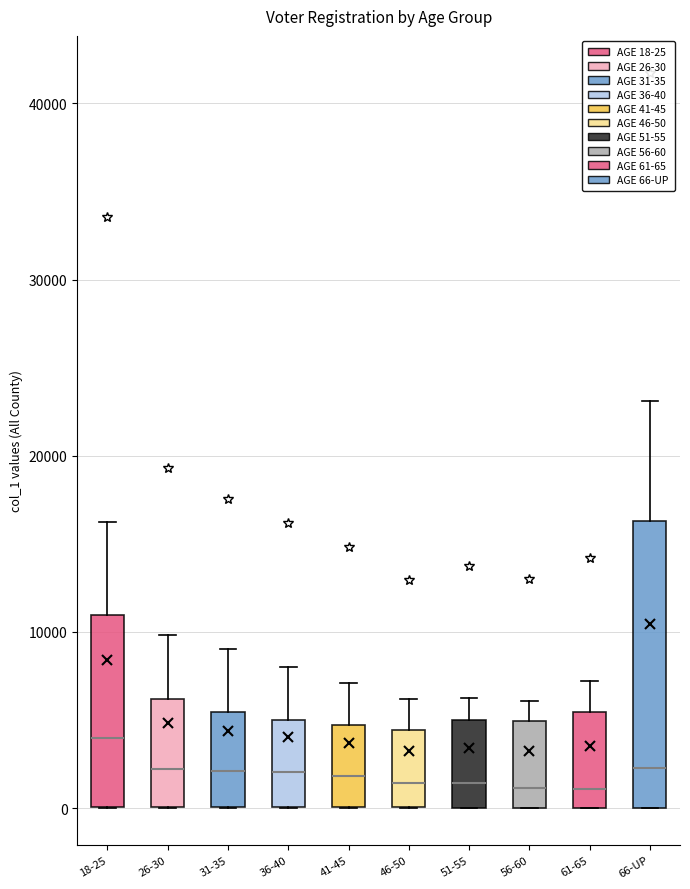

Reading left to right, transcribe this box plot: for each box, give where its median line is, the range the box spans, and where its two whiskers end, as read against the y-axis. The values are not printed on the chart, so give them approximately, as read against the axis.

18-25: median 4000, box 0 to 11000, whiskers 0 to 16000
26-30: median 2000, box 0 to 6000, whiskers 0 to 10000
31-35: median 2000, box 0 to 5000, whiskers 0 to 9000
36-40: median 2000, box 0 to 5000, whiskers 0 to 8000
41-45: median 2000, box 0 to 5000, whiskers 0 to 7000
46-50: median 1000, box 0 to 4000, whiskers 0 to 6000
51-55: median 1000, box 0 to 5000, whiskers 0 to 6000
56-60: median 1000, box 0 to 5000, whiskers 0 to 6000
61-65: median 1000, box 0 to 5000, whiskers 0 to 7000
66-UP: median 2000, box 0 to 16000, whiskers 0 to 23000